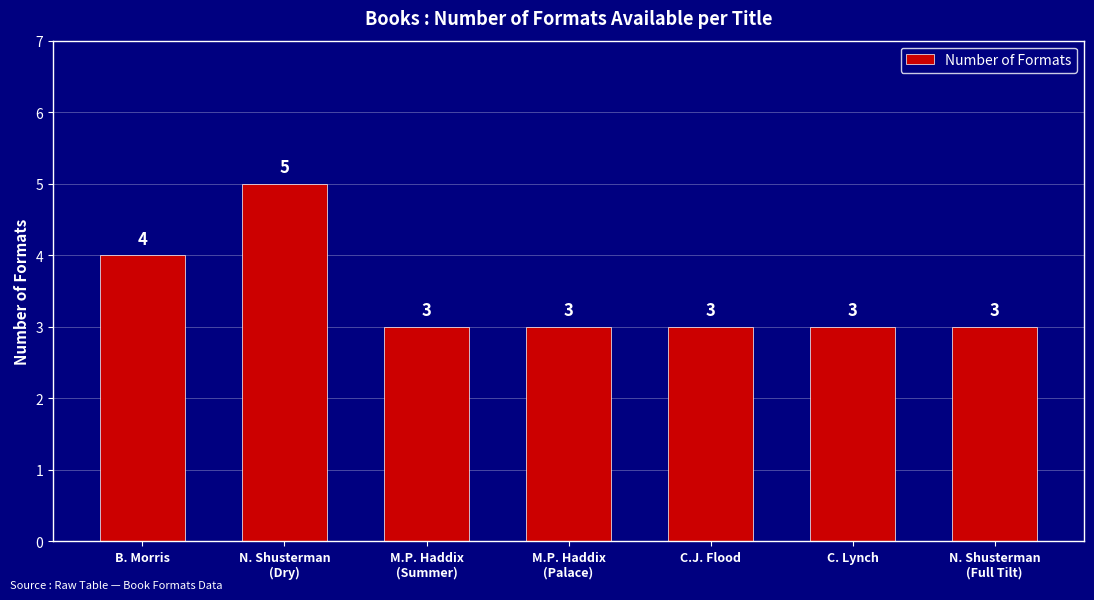

What is the value of the 5th bar from the left?

3